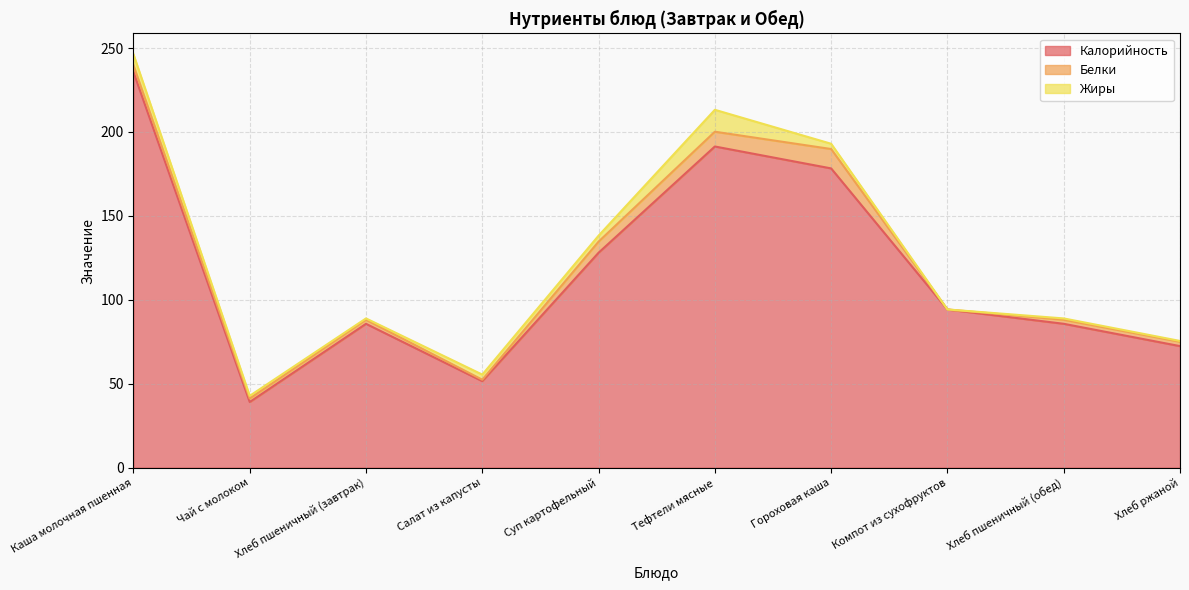

Which series has the largest range (max minus min)?

Калорийность